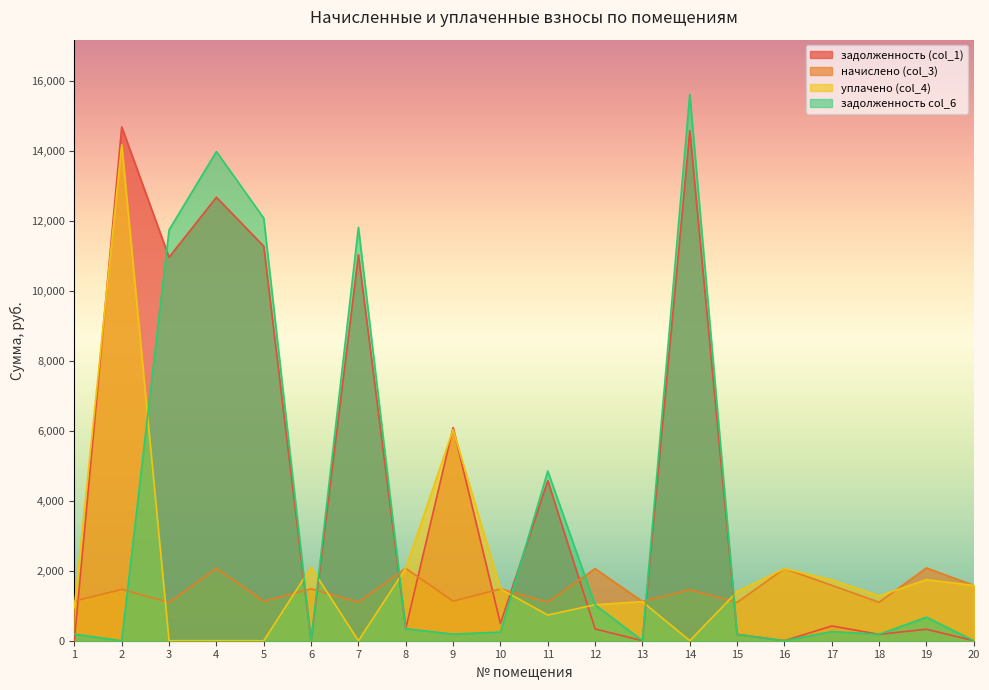

In задолженность (col_1), how many points are lower than both neighbors (excluding endpoints)?

7